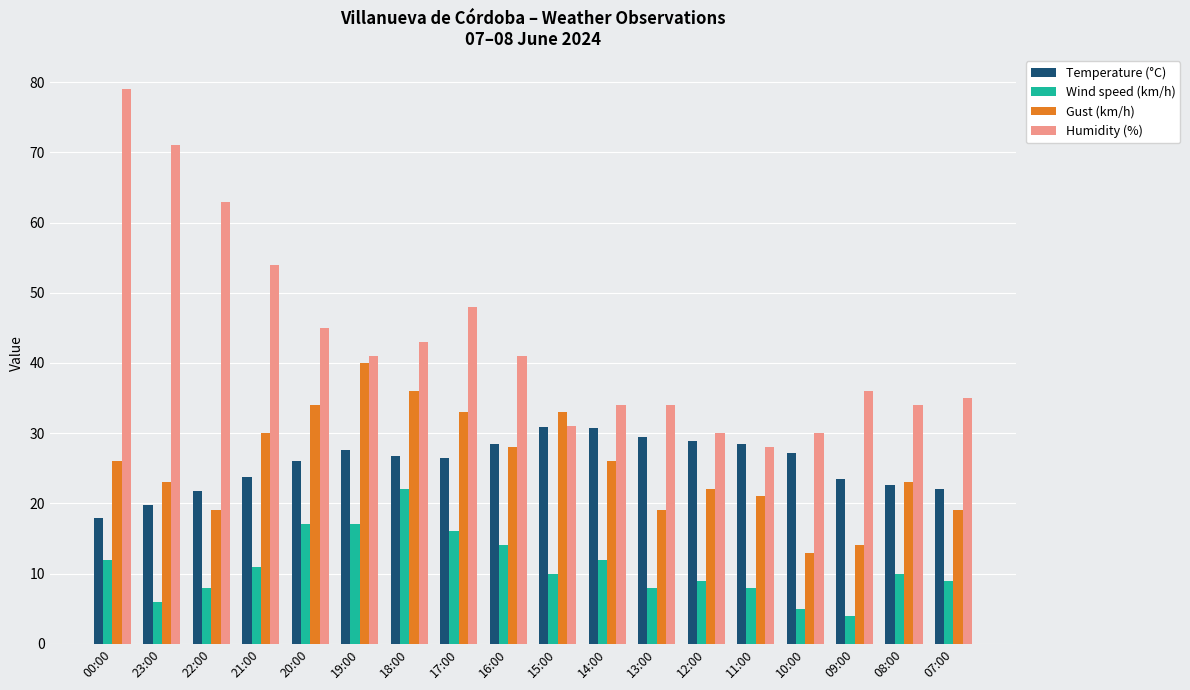

What is the difference between the Gust (km/h) values at 23:00 and 09:00?

9.0